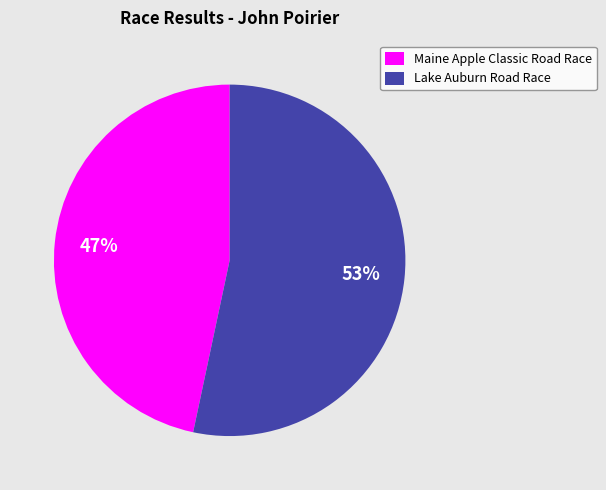

What is the ratio of the value at Maine Apple Classic Road Race to the value at Lake Auburn Road Race?

0.9